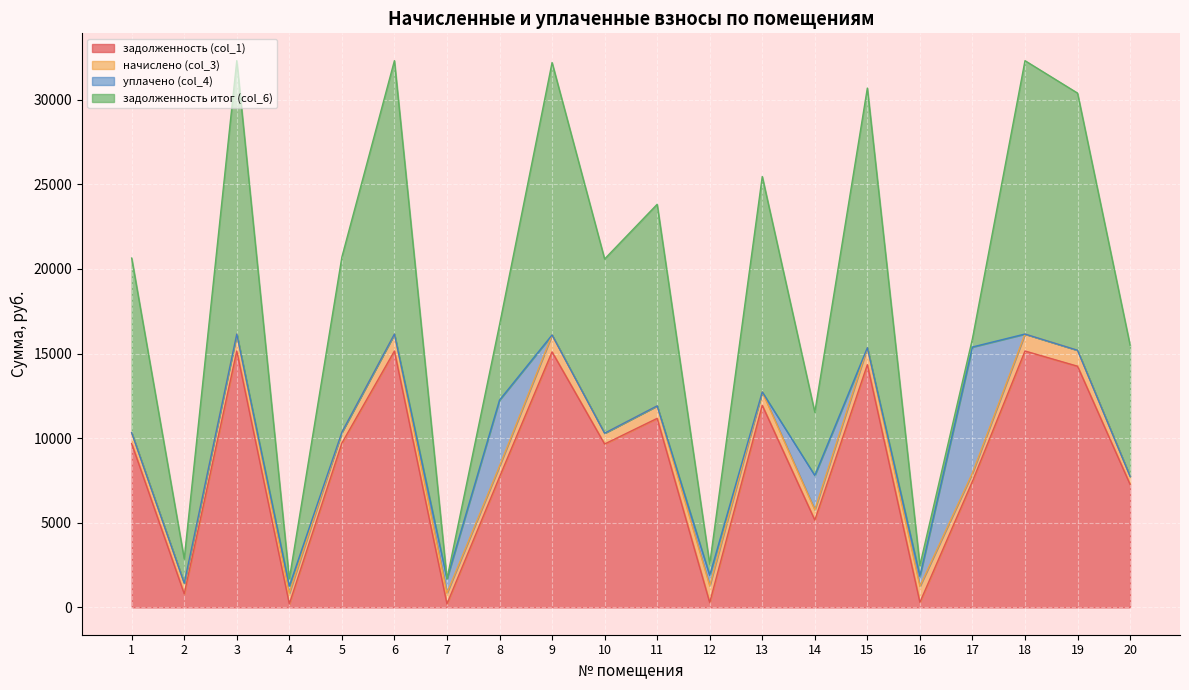

Does the chart display data point markers on the line(s)?

No